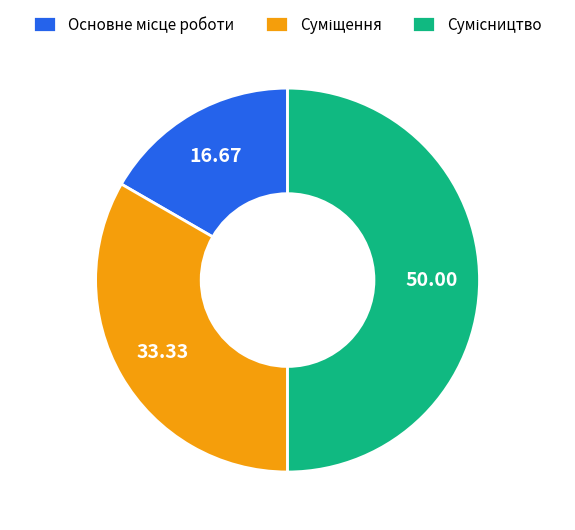

To the nearest percent, what is the difference between the Сумісництво and Суміщення slice percentages?

17%